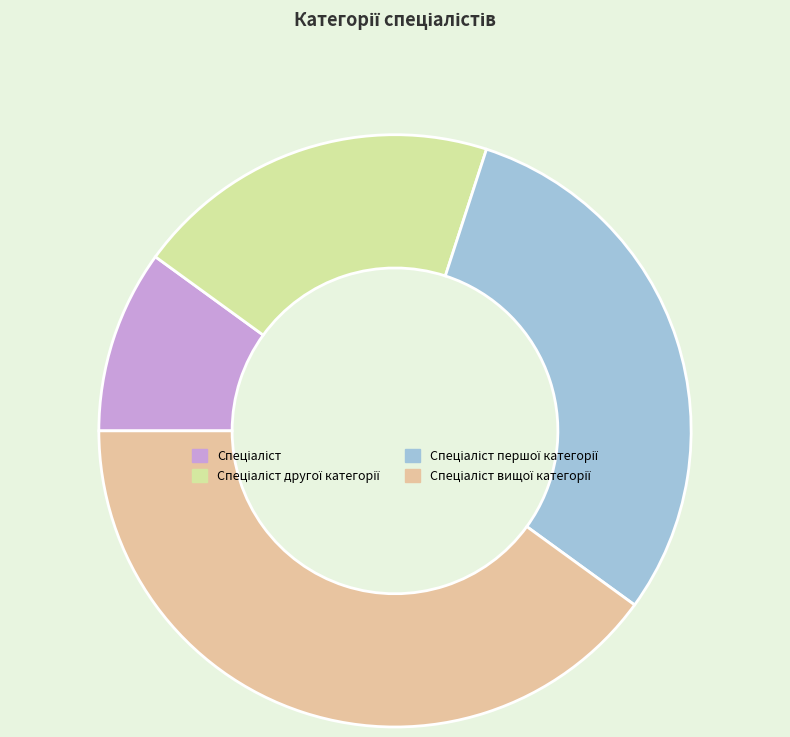

Is there a majority slice in this chart?

No